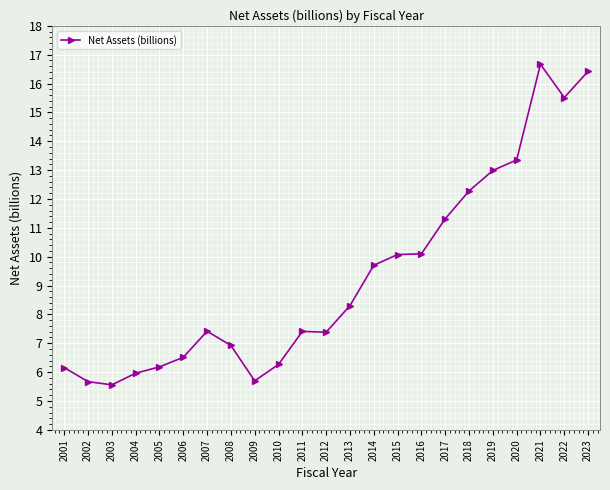

What is the value of the 7th point from the left?

7.4